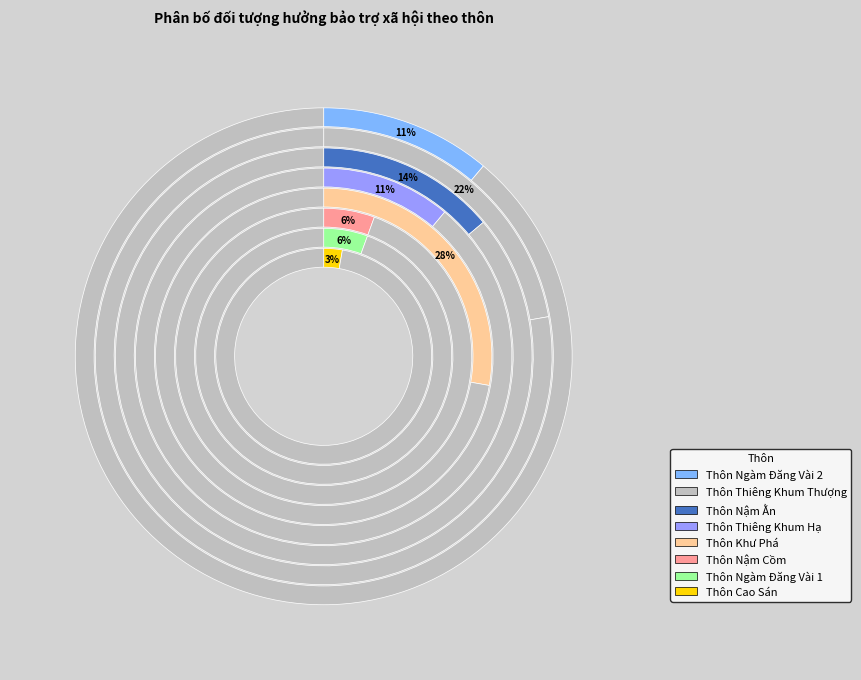

Does Thôn Thiêng Khum Thượng account for over 50% of the chart?

No